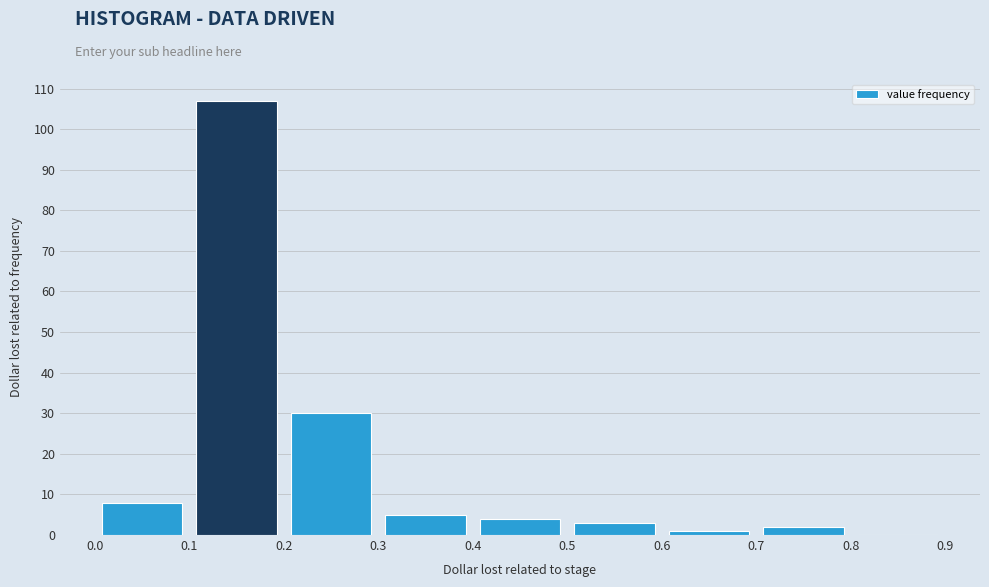

What is the height of the bar covering 0.3 to 0.4 on the x-axis? The values are not printed on the chart, so give them approximately, as read against the axis.

5